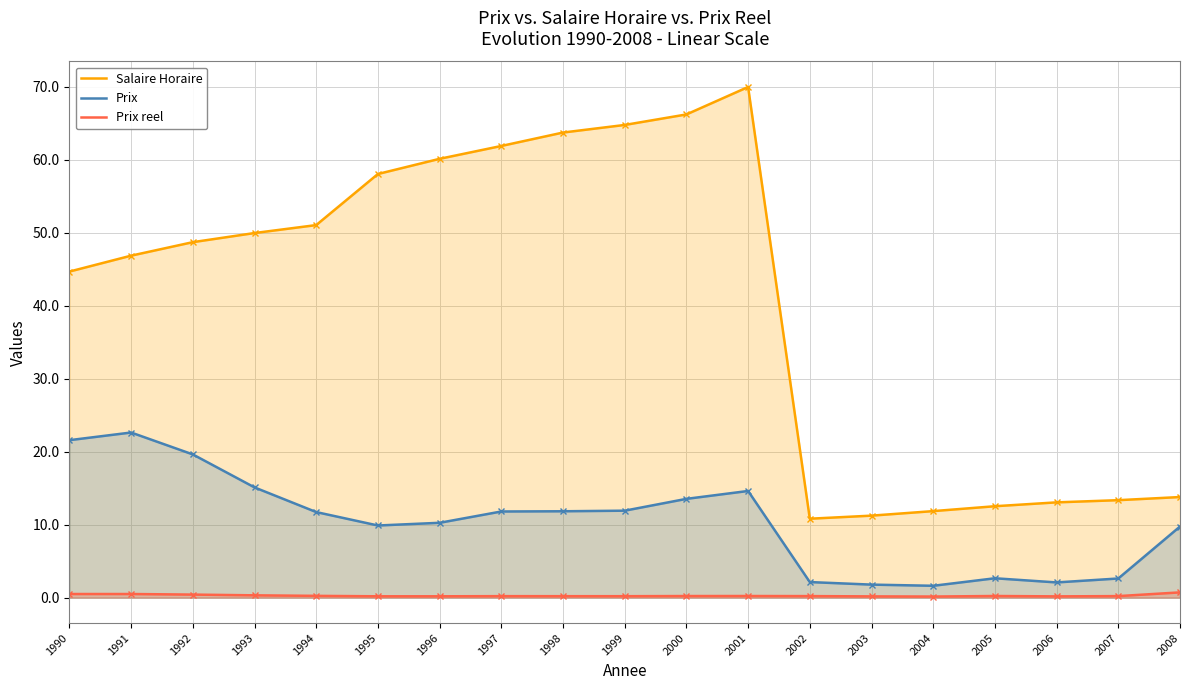

Between 1994 and 2006, which is larger?

1994